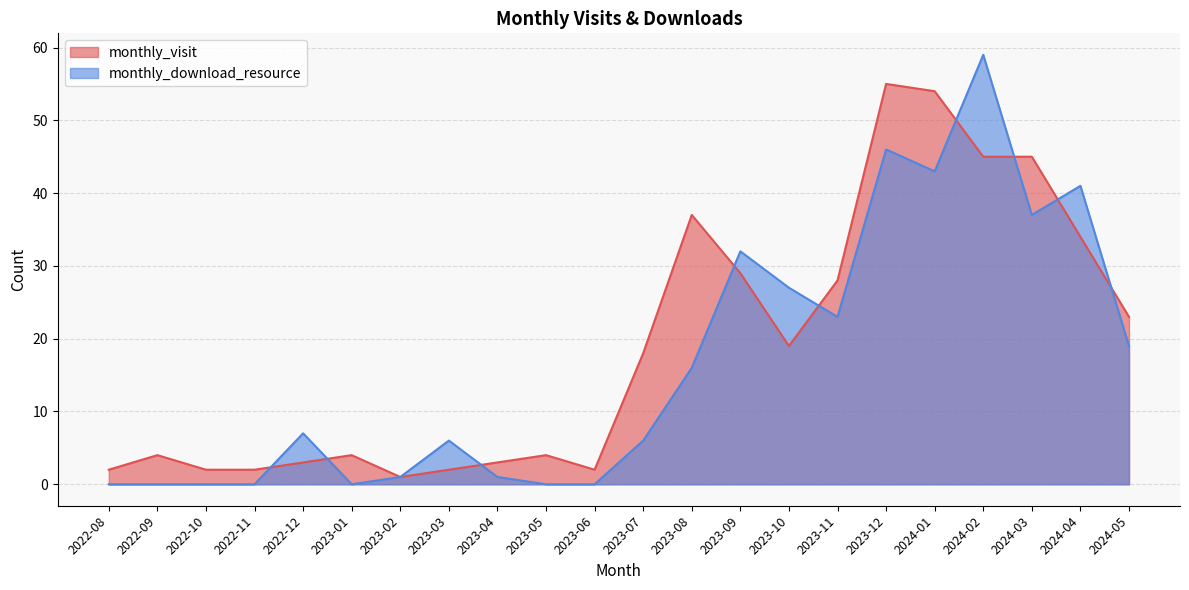

Which category has the lowest value in the monthly_download_resource series?

2022-08